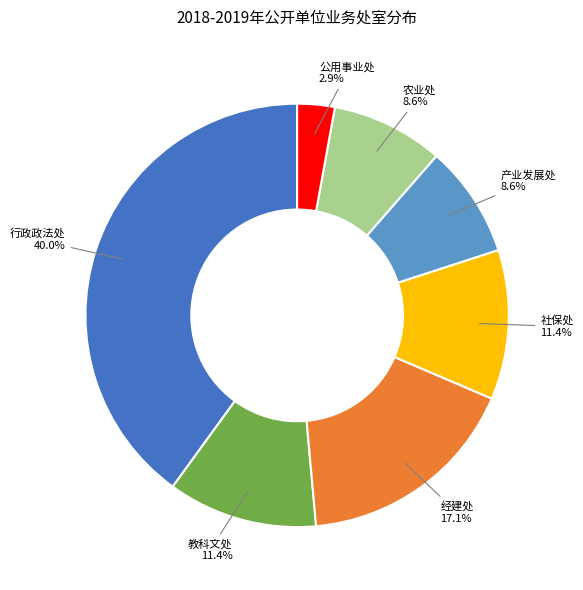

Count the number of slices in the pie.

7